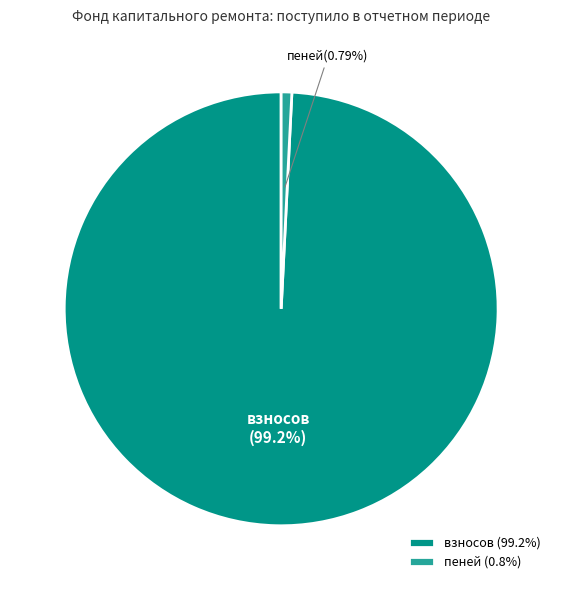

Is the sum of пеней and взносов greater than half?

Yes